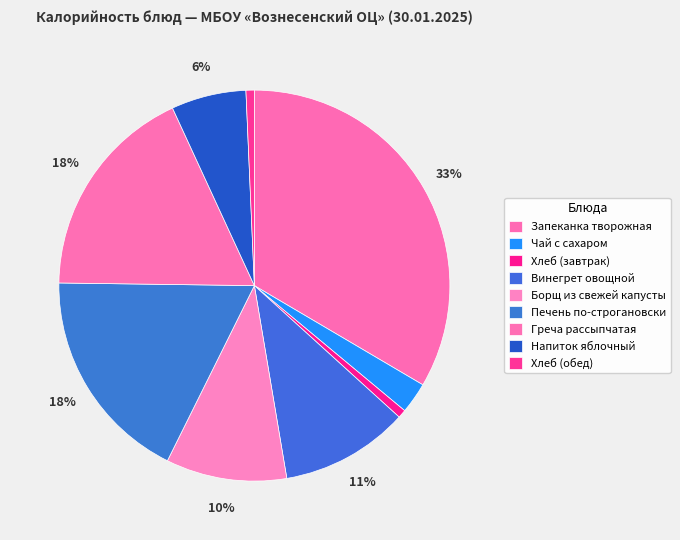

To the nearest percent, what percentage of the pie is Чай с сахаром?

3%